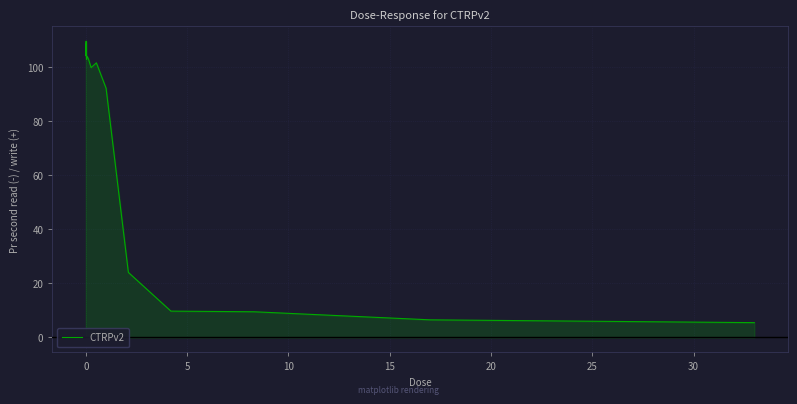

What is the sum of all values?

1193.5